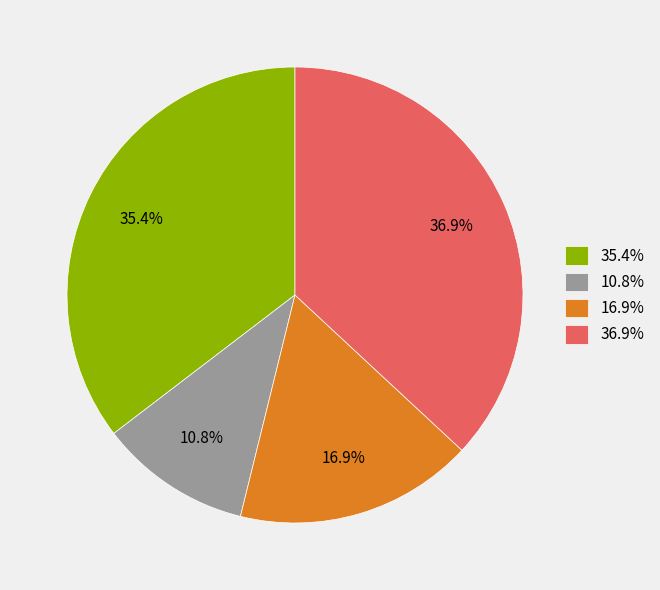

Which category has the biggest portion of the pie?

36.9%